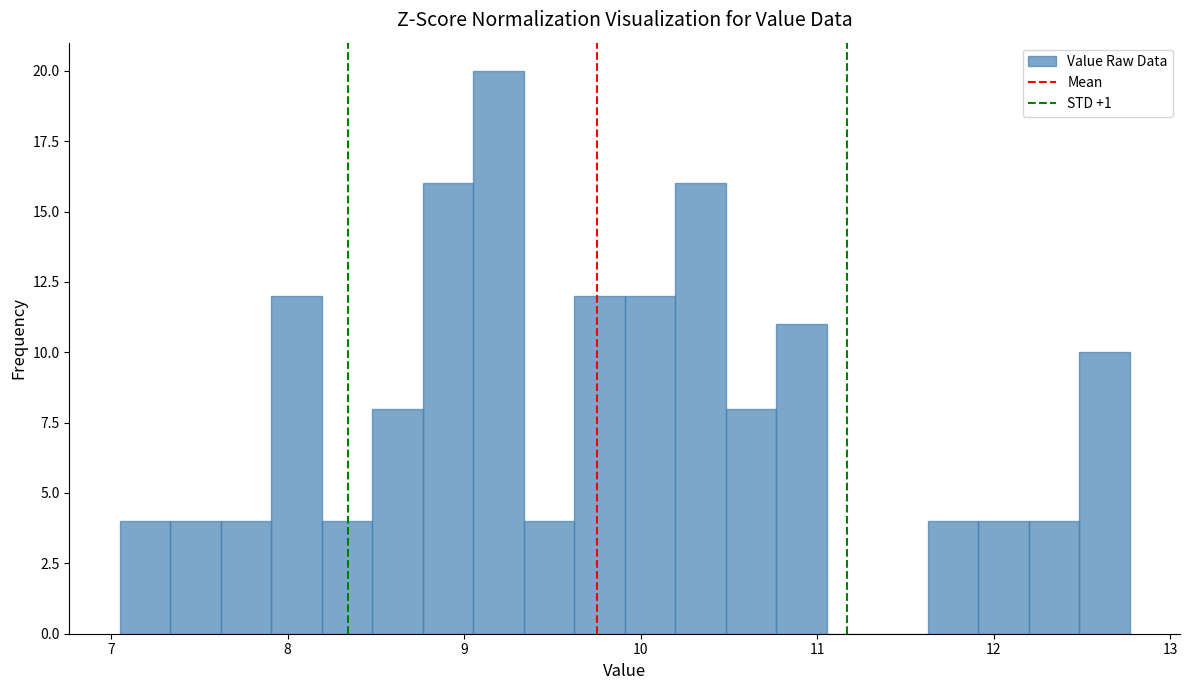

Around what value on the x-axis is the tallest bar? Give the approximate position of its centre, as read against the axis.

9.2